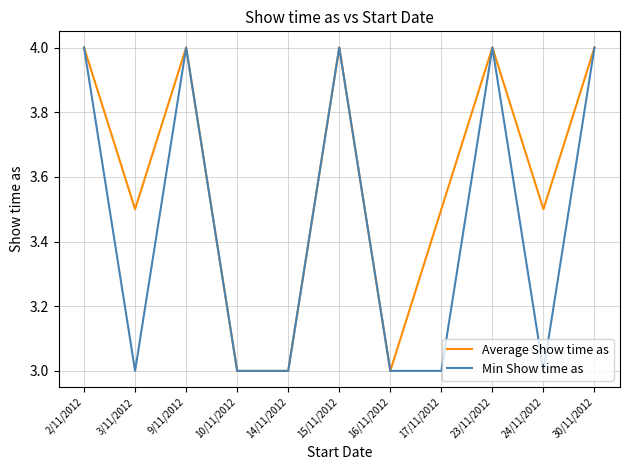

What is the maximum value shown in the chart?

4.0